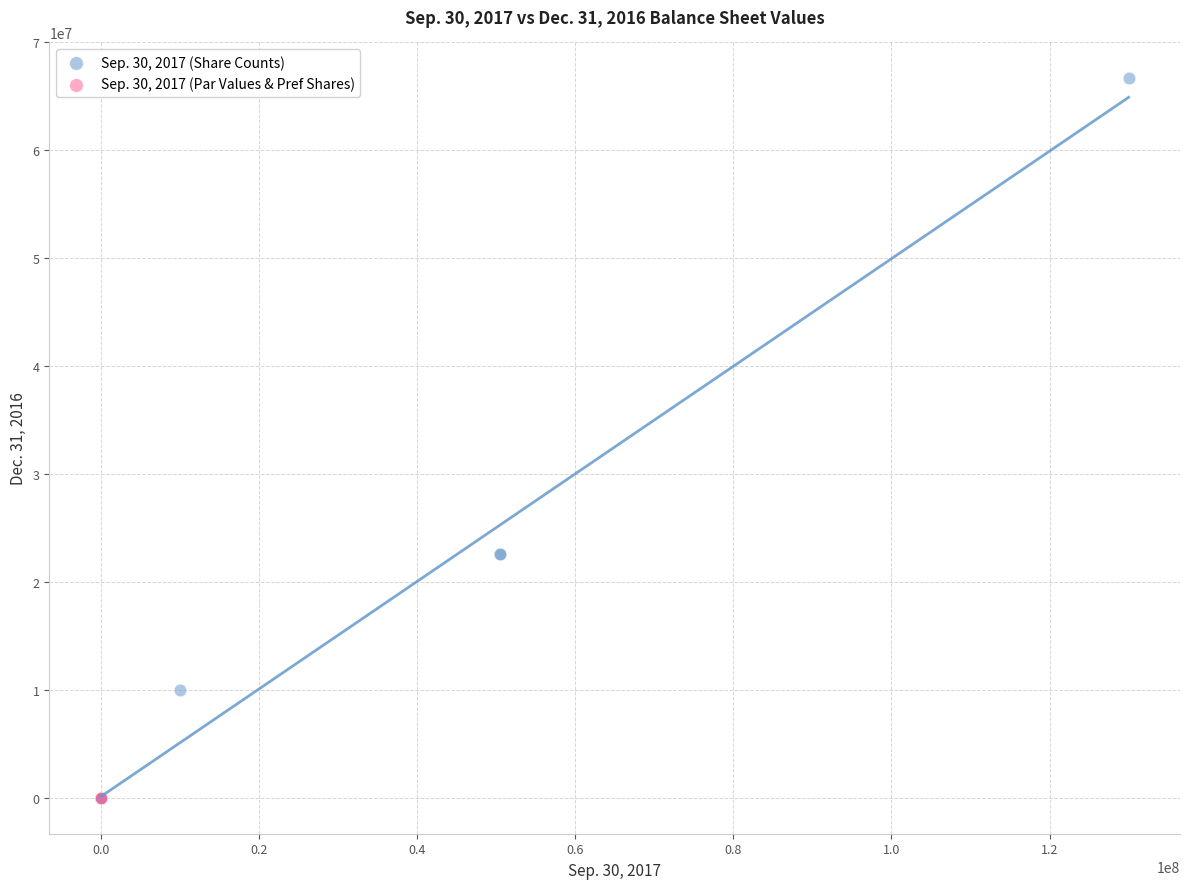

Which series contains the highest Y value?

Sep. 30, 2017 (Share Counts)